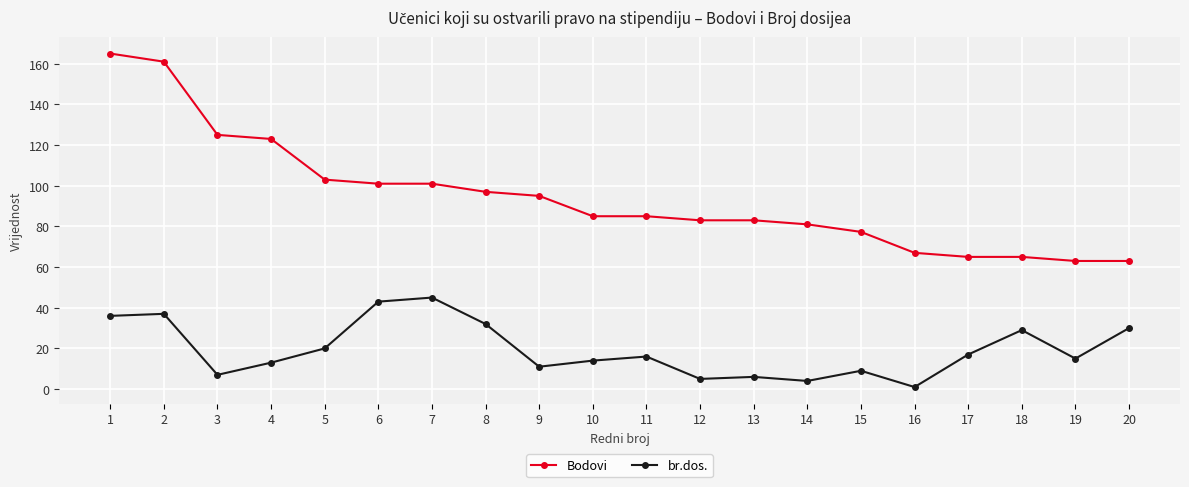

Reading left to right, extract all data points from this chart.

Bodovi: 1=165.0	2=161.0	3=125.0	4=123.0	5=103.0	6=101.0	7=101.0	8=97.0	9=95.0	10=85.0	11=85.0	12=83.0	13=83.0	14=81.0	15=77.3	16=67.0	17=65.0	18=65.0	19=63.0	20=63.0
br.dos.: 1=36.0	2=37.0	3=7.0	4=13.0	5=20.0	6=43.0	7=45.0	8=32.0	9=11.0	10=14.0	11=16.0	12=5.0	13=6.0	14=4.0	15=9.0	16=1.0	17=17.0	18=29.0	19=15.0	20=30.0